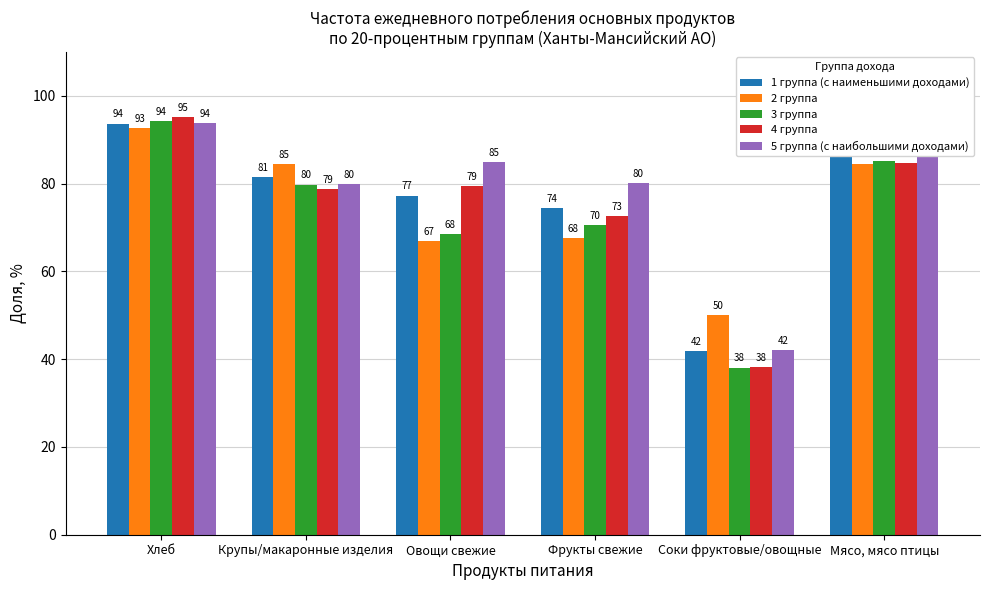

Which series has the widest spread of values?

4 группа